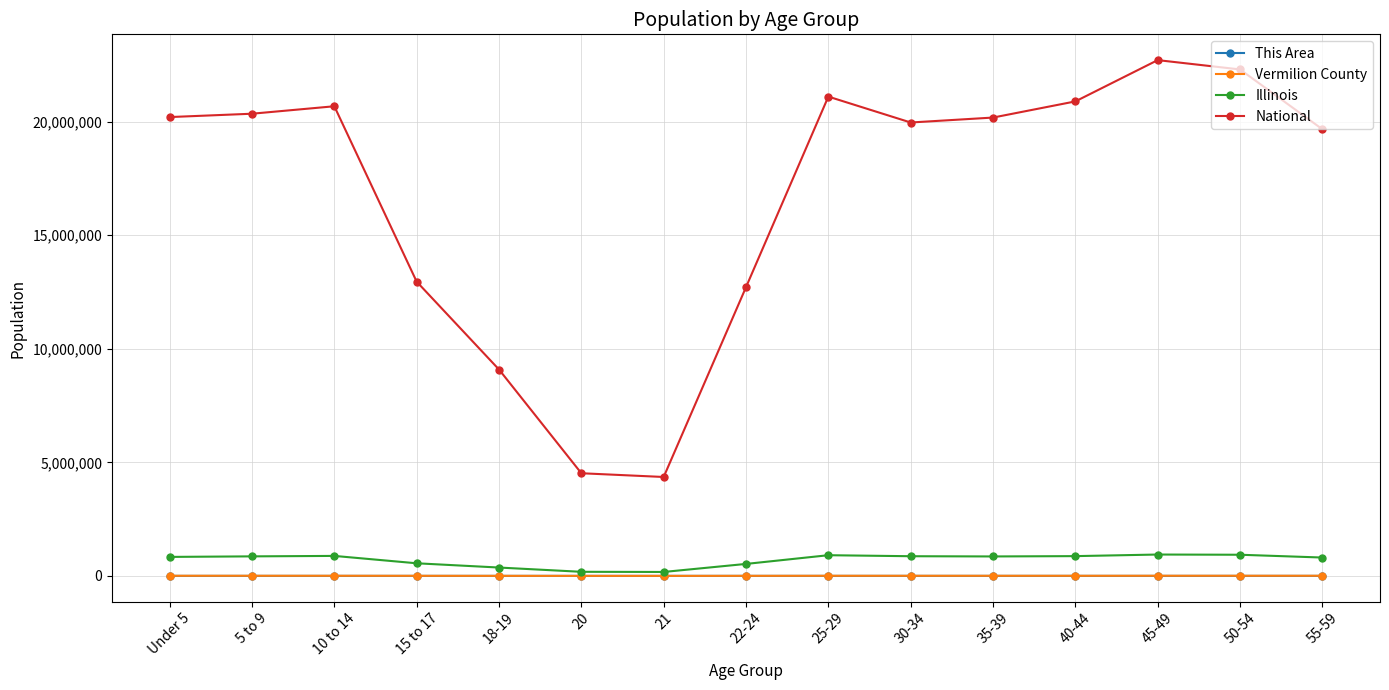

True or false: Vermilion County has more than 1 points higher than both neighbors.

True